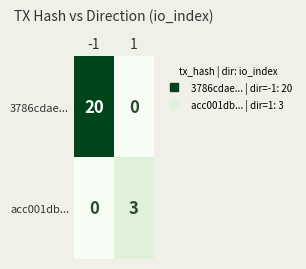

Reading left to right, extract all data points from this chart.

3786cdae...: -1=20	1=0
acc001db...: -1=0	1=3